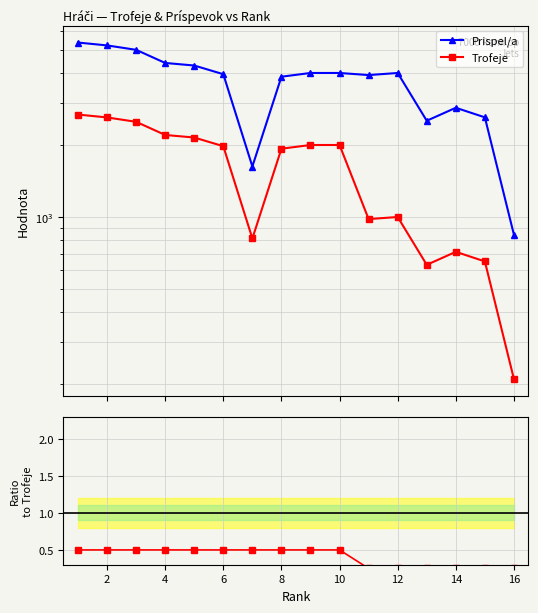

What is the average value of the Trofeje series?

1565.6